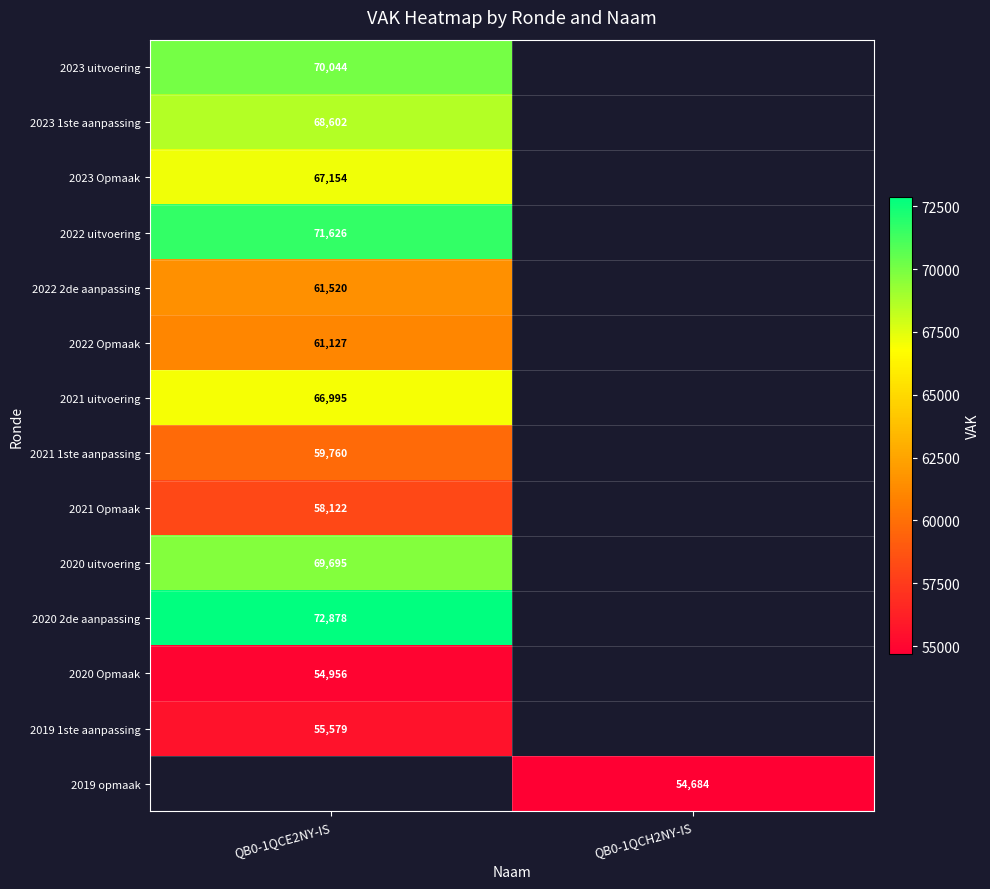

Is it true that 2019 1ste aanpassing equals 32619 at QB0-1QCE2NY-IS?

False